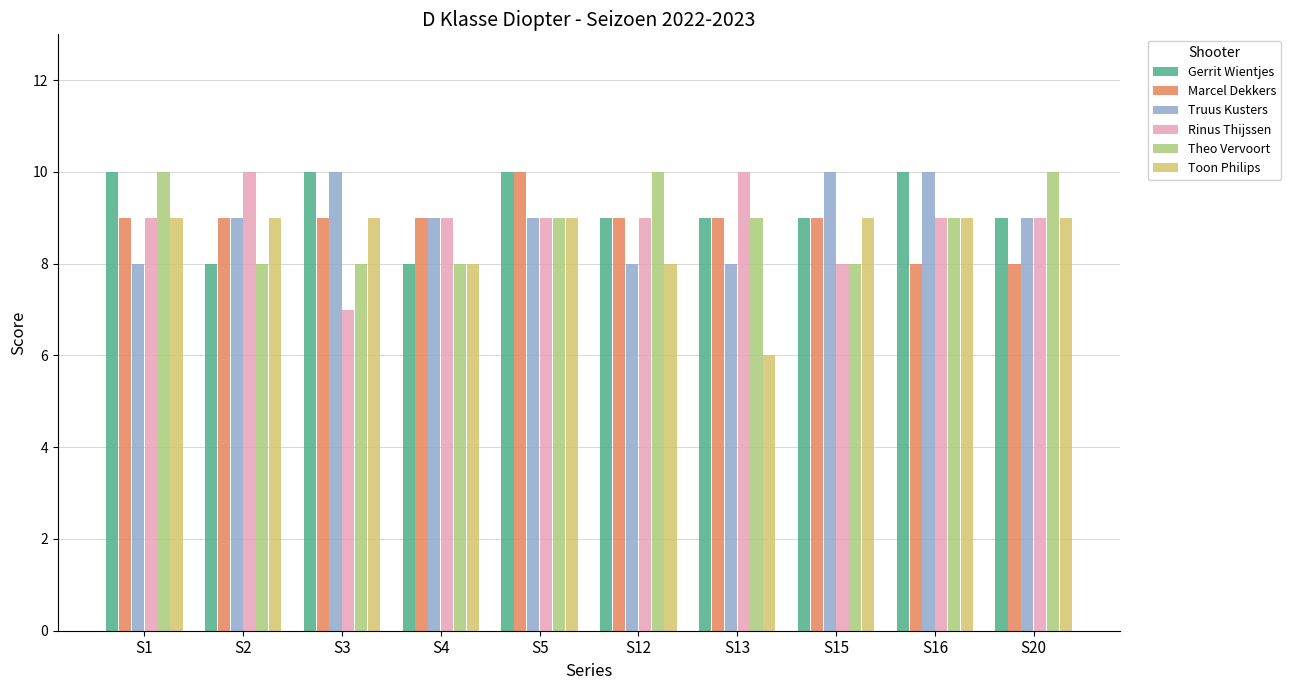

What is the value of the Rinus Thijssen bar at the 4th from the left?

9